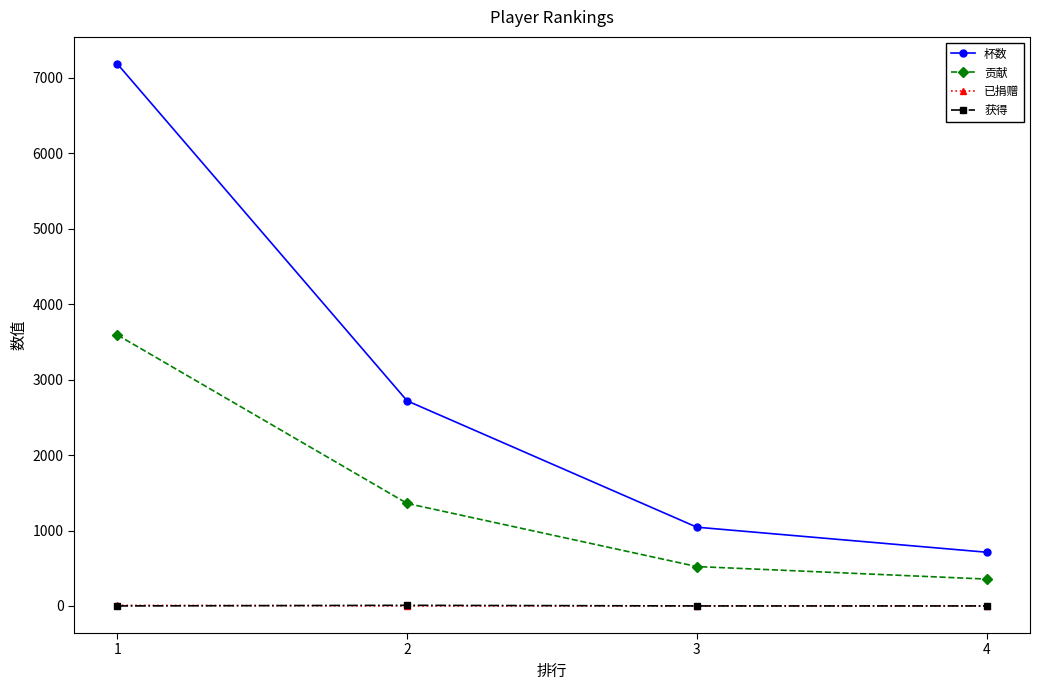

Rank the categories by 杯数 value from lowest to highest.

4, 3, 2, 1